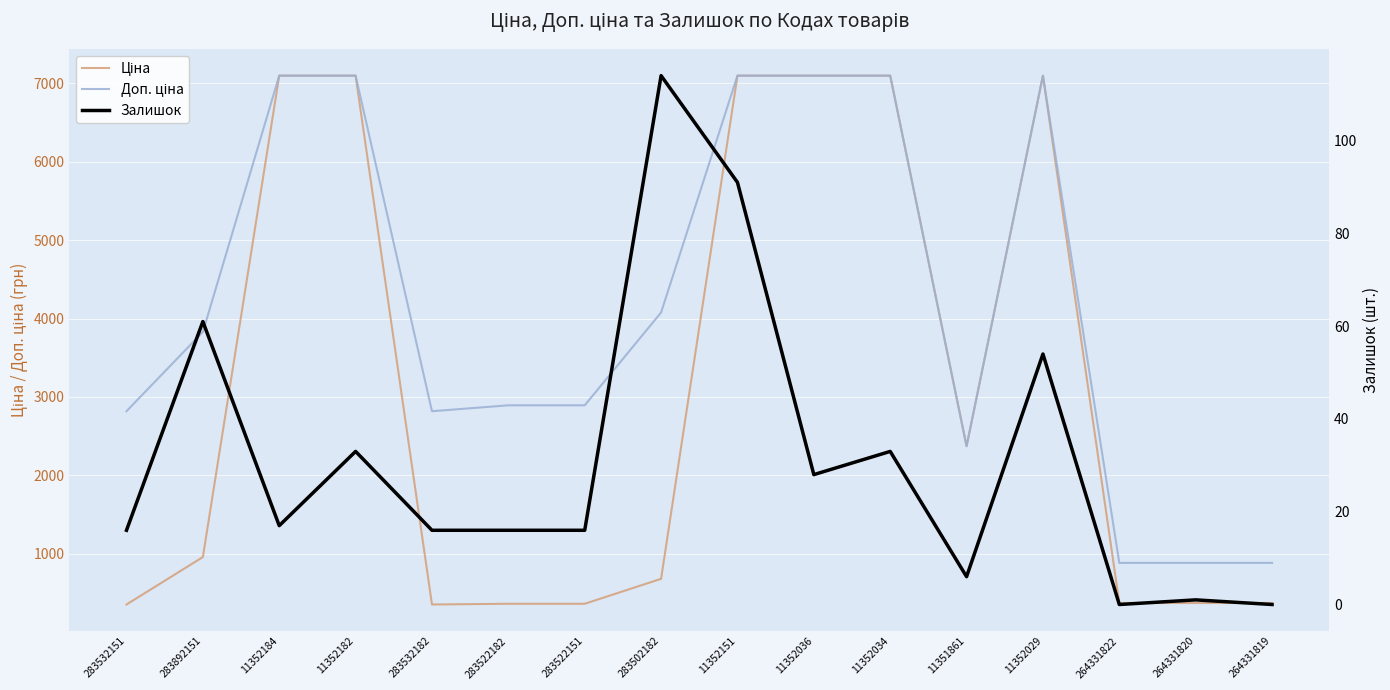

Rank the categories by Залишок value from highest to lowest.

283502182, 11352151, 283892151, 11352029, 11352182, 11352034, 11352036, 11352184, 283532151, 283532182, 283522182, 283522151, 11351861, 264331820, 264331822, 264331819